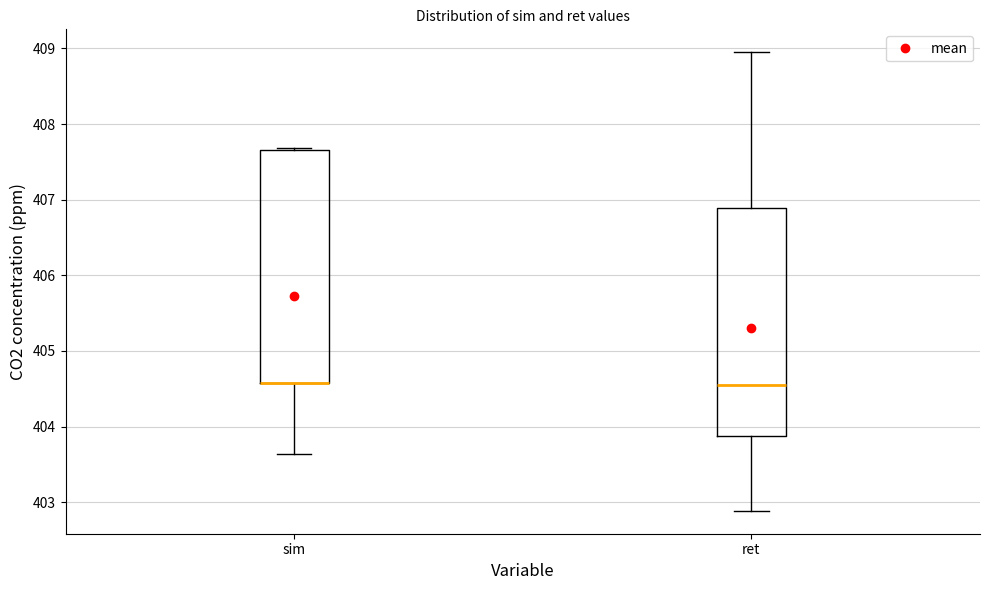

Reading left to right, transcribe this box plot: for each box, give where its median line is, the range the box spans, and where its two whiskers end, as read against the y-axis. The values are not printed on the chart, so give them approximately, as read against the axis.

sim: median 404.6 (drawn on the box's lower edge), box 404.6 to 407.7, whiskers 403.6 to 407.7
ret: median 404.6, box 403.9 to 406.9, whiskers 402.9 to 409.0